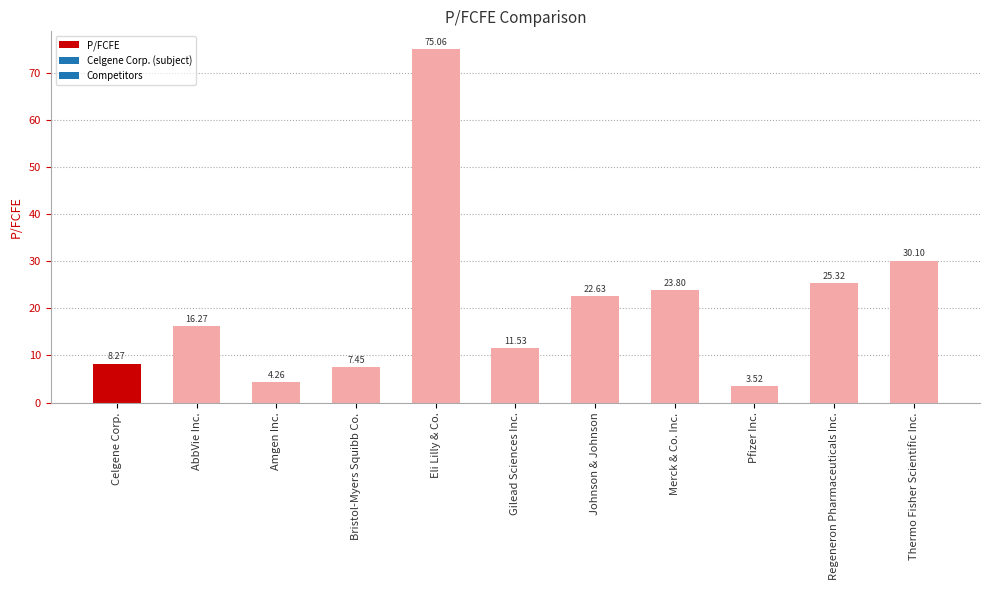

What is the difference between the maximum and minimum values?

71.5